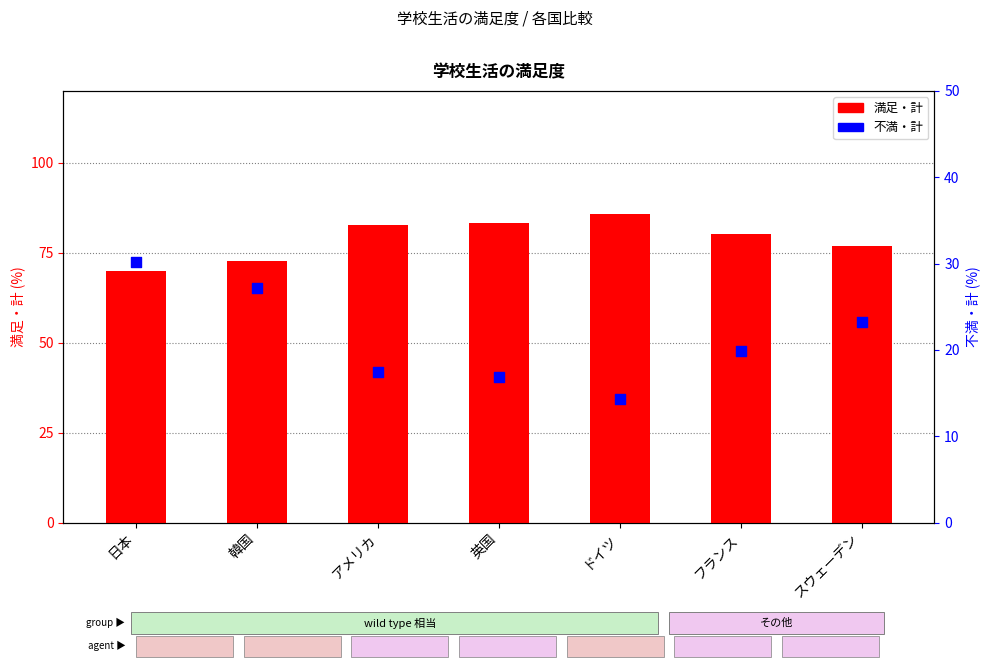

Which series has the widest spread of Y values?

不満・計